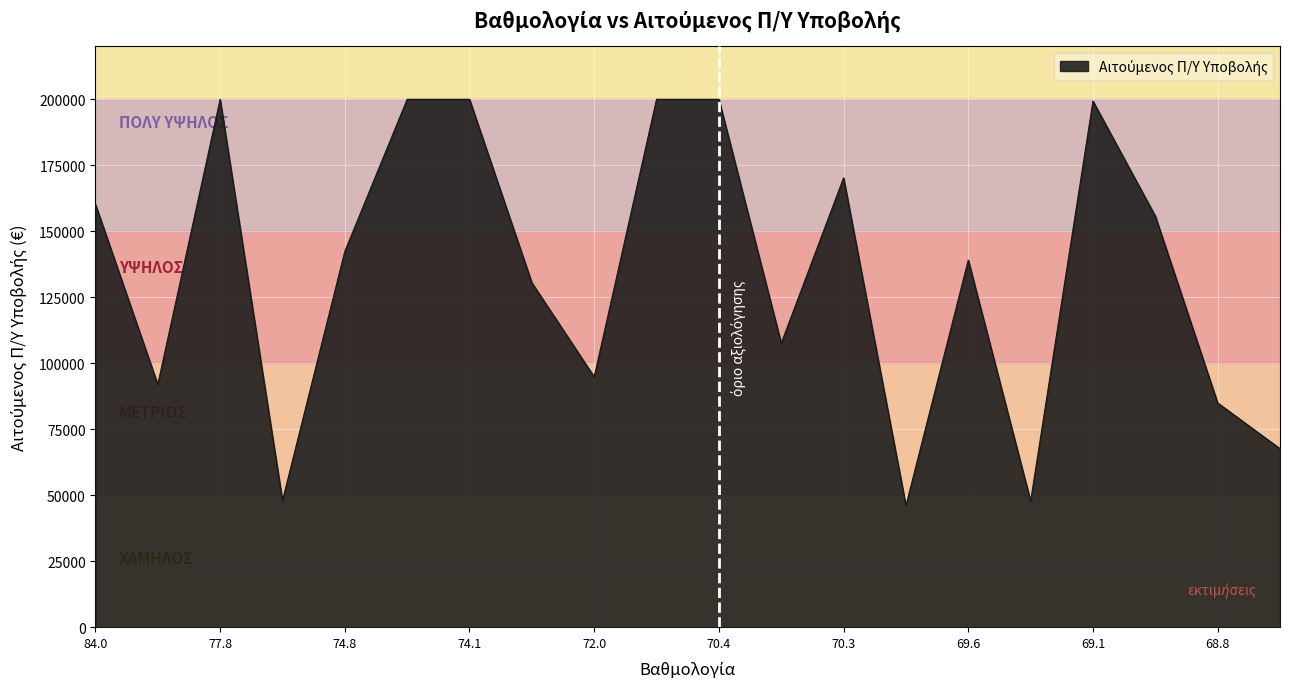

What is the maximum value shown in the chart?

200000.0